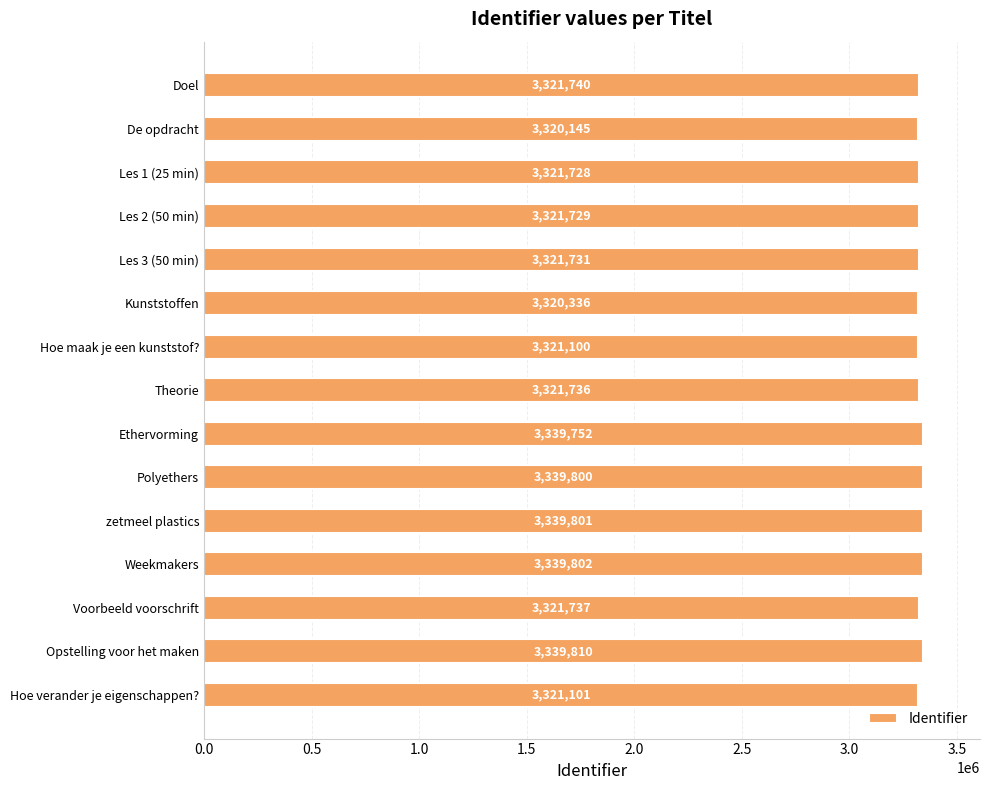

What is the label of the 15th bar from the top?

Hoe verander je eigenschappen?